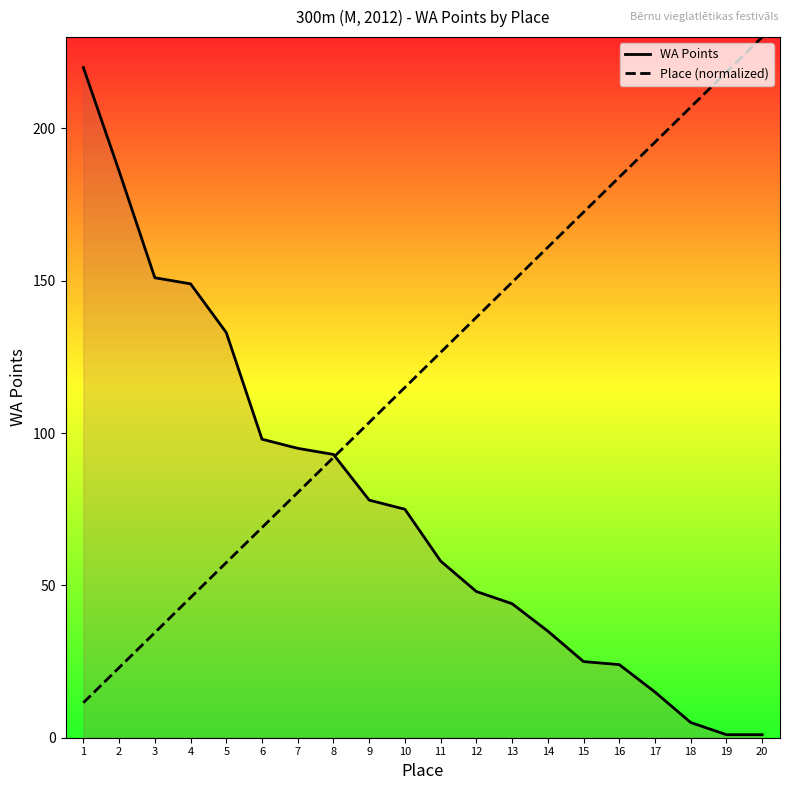

Does the chart display data point markers on the line(s)?

No